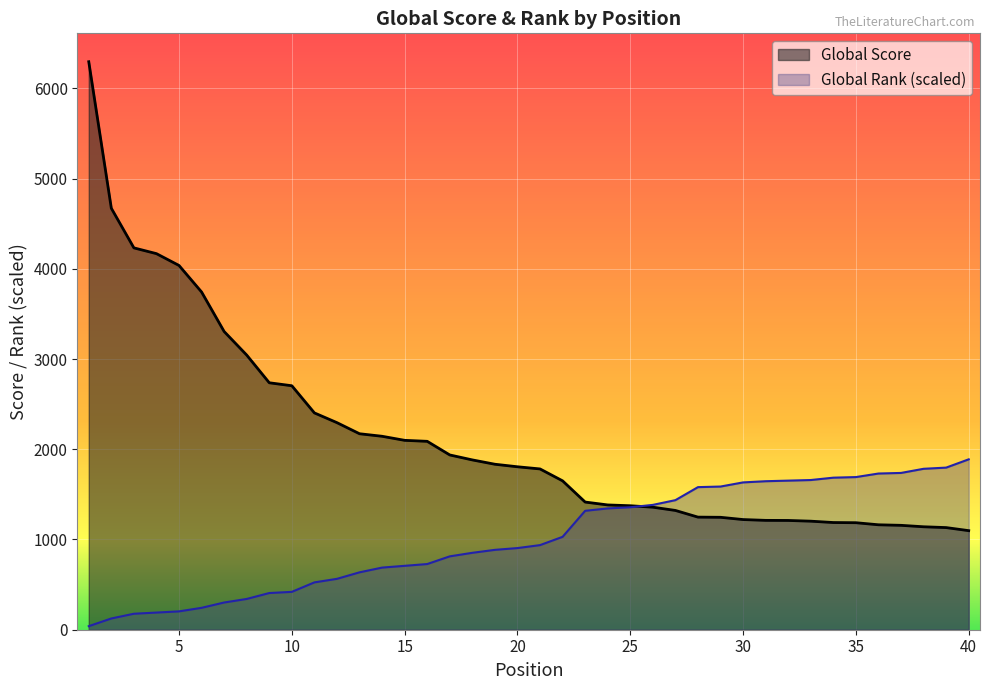

True or false: Global Rank and Global Score cross at least once.

True